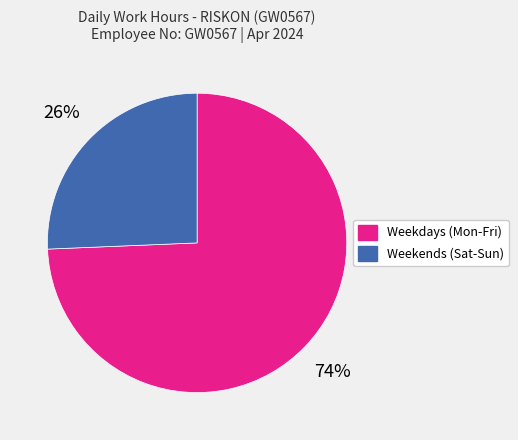

Does any single category account for the majority?

Yes